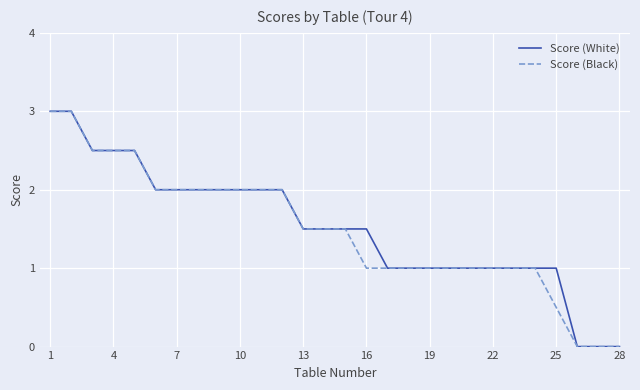

How many lines are shown in the chart?

2